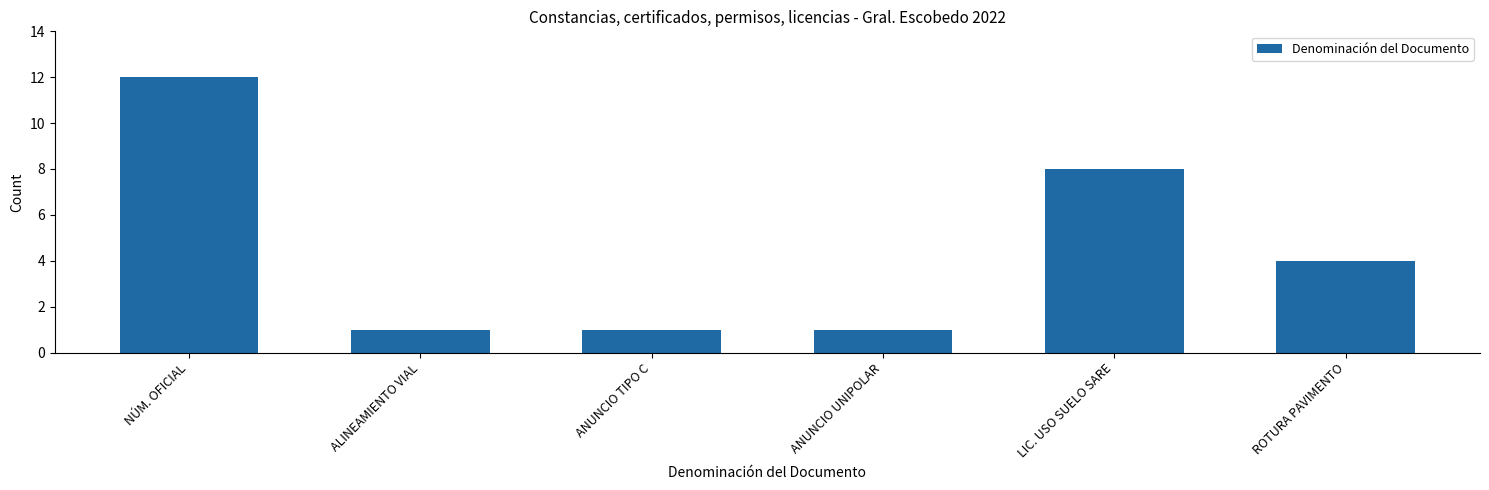

Reading left to right, extract all data points from this chart.

12	1	1	1	8	4